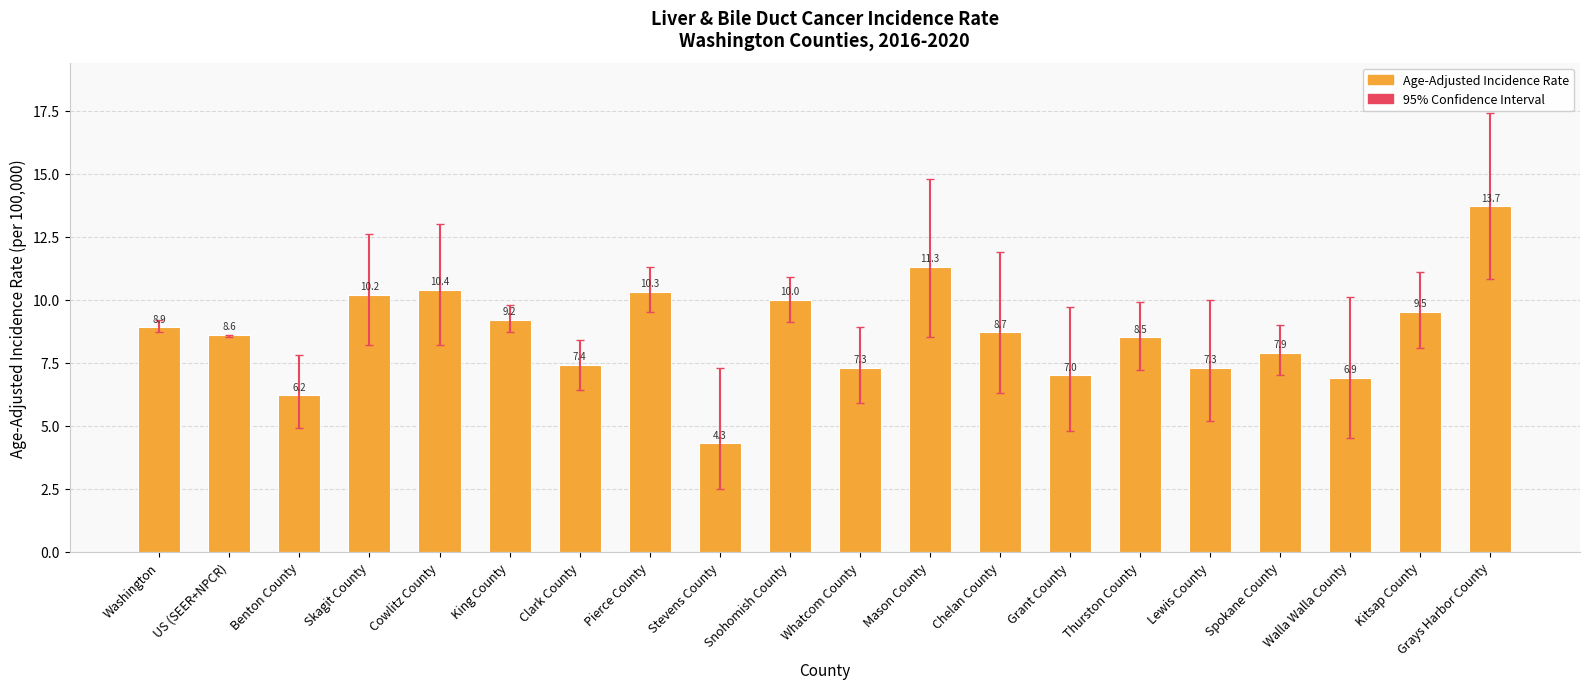

The chart shows a value of 11.3 at Mason County. True or false?

True